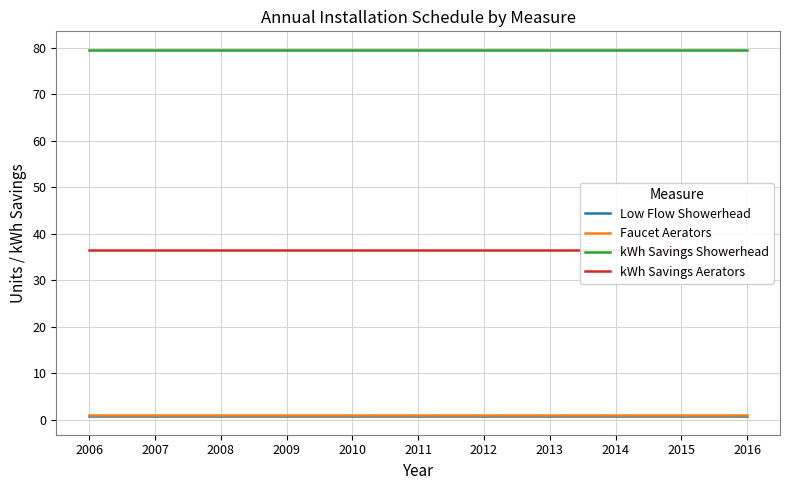

True or false: Low Flow Showerhead and Faucet Aerators intersect in this chart.

False